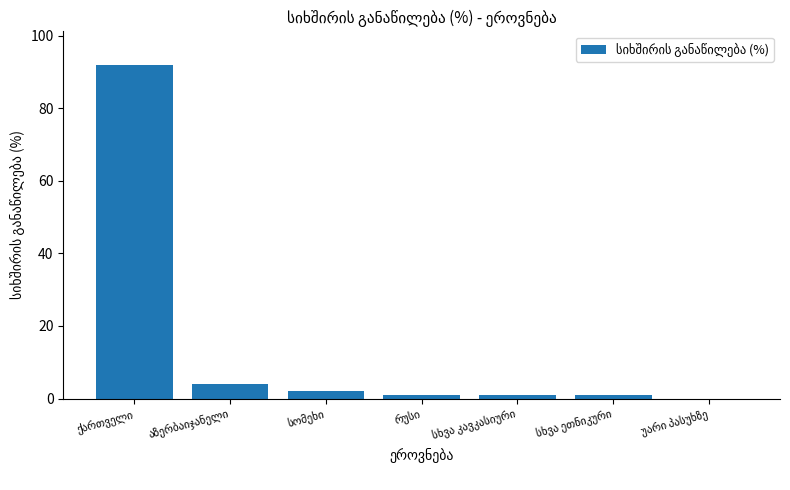

What is the maximum value shown in the chart?

92